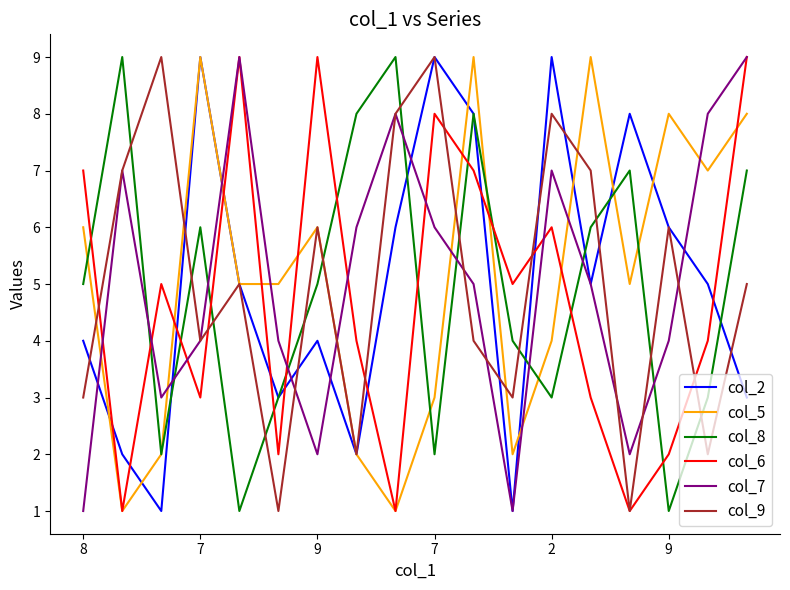

What is the greatest value displayed?

9